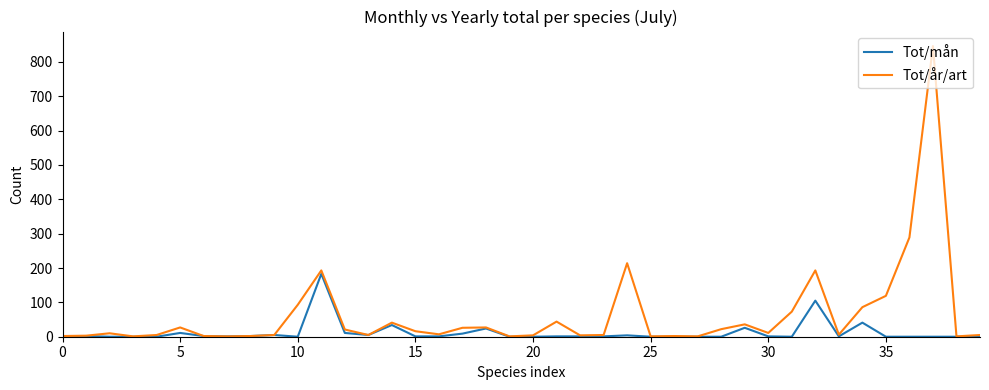

What is the difference between the maximum and minimum values in the Tot/år/art series?

845